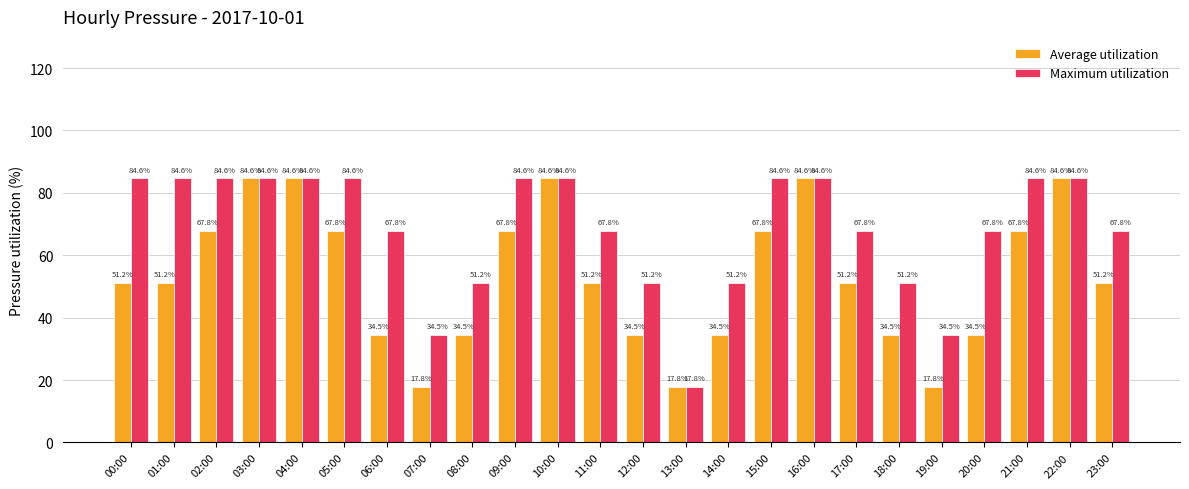

At which label does Average utilization first exceed 51?

00:00